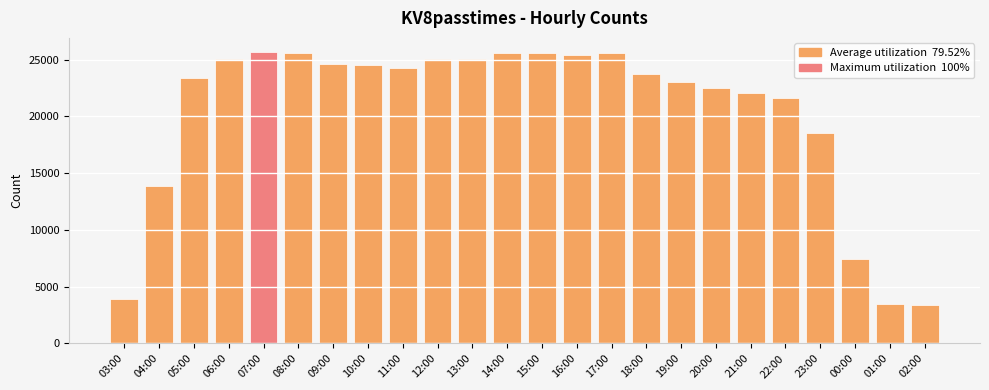

The value at 09:00 is 24646. True or false?

True